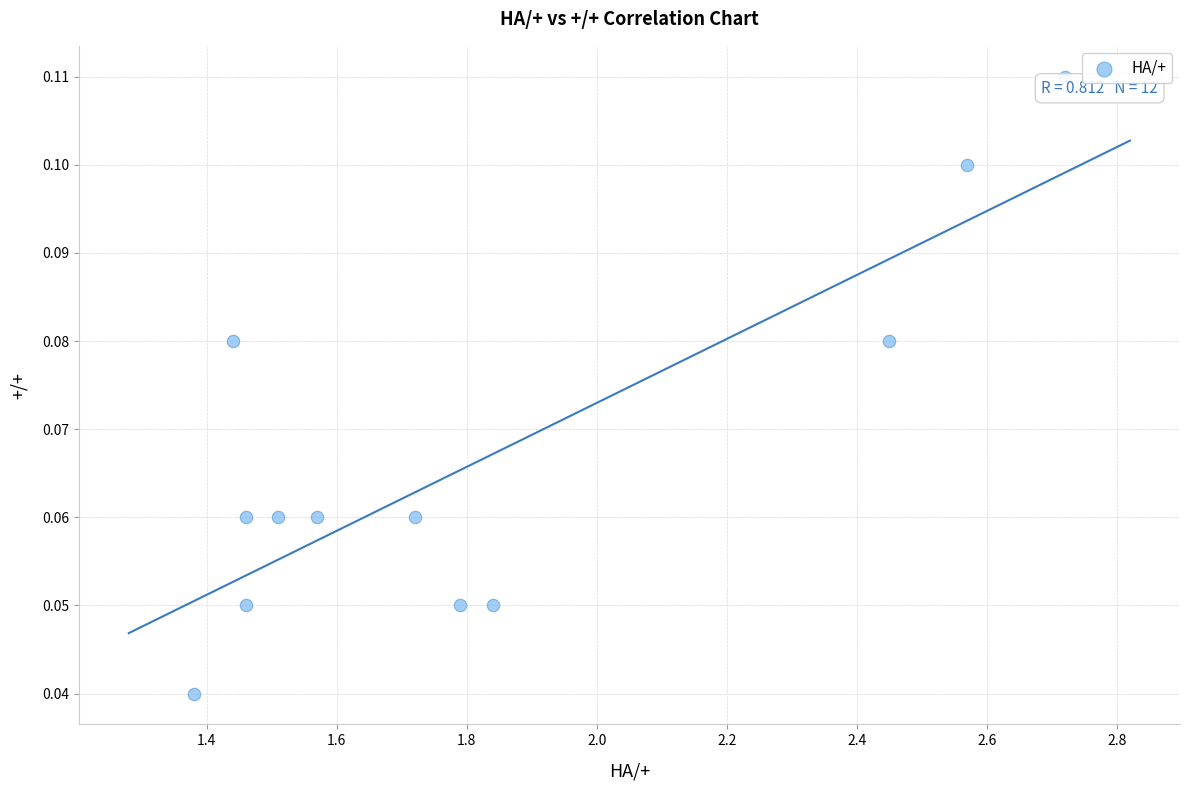

What is the range of X values (max minus min)?

1.3